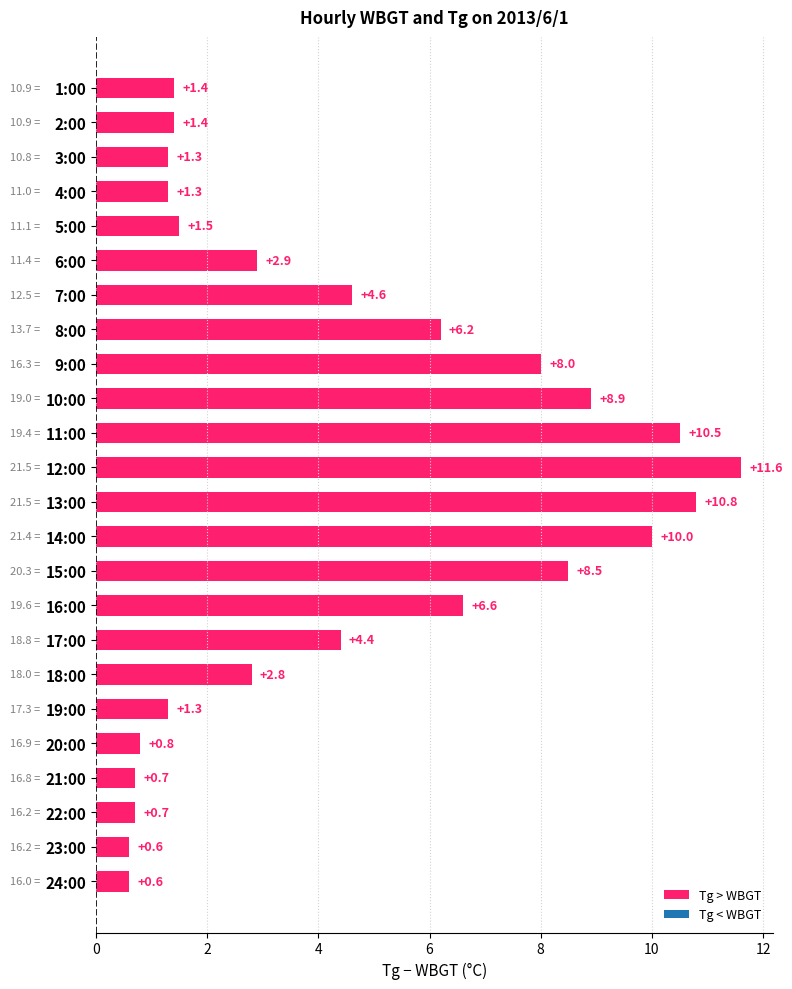

What is the difference between the second highest and minimum values?

10.2